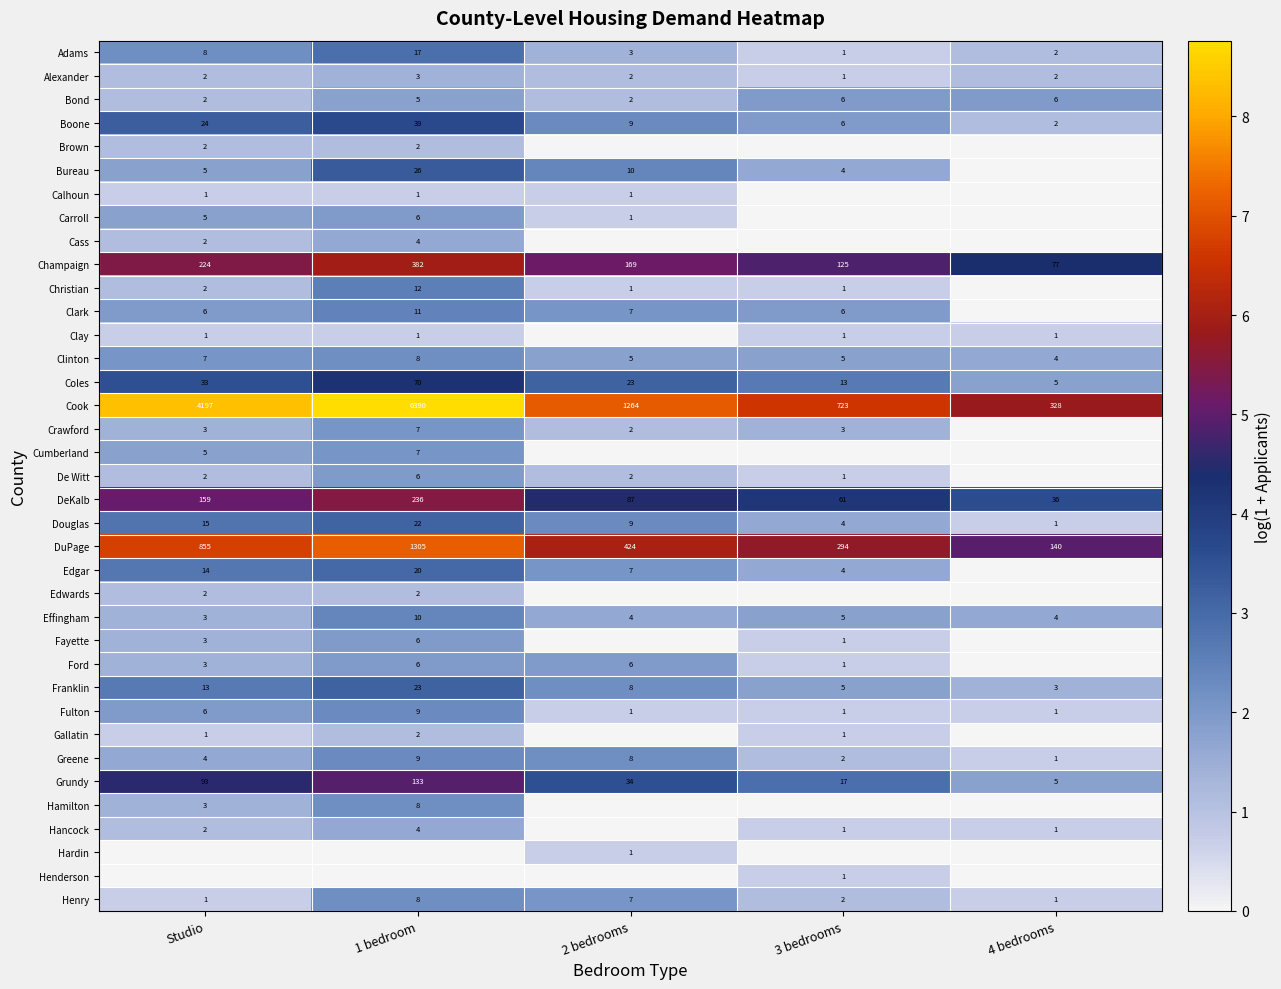

Between 3 bedrooms and 1 bedroom, which is larger?

1 bedroom